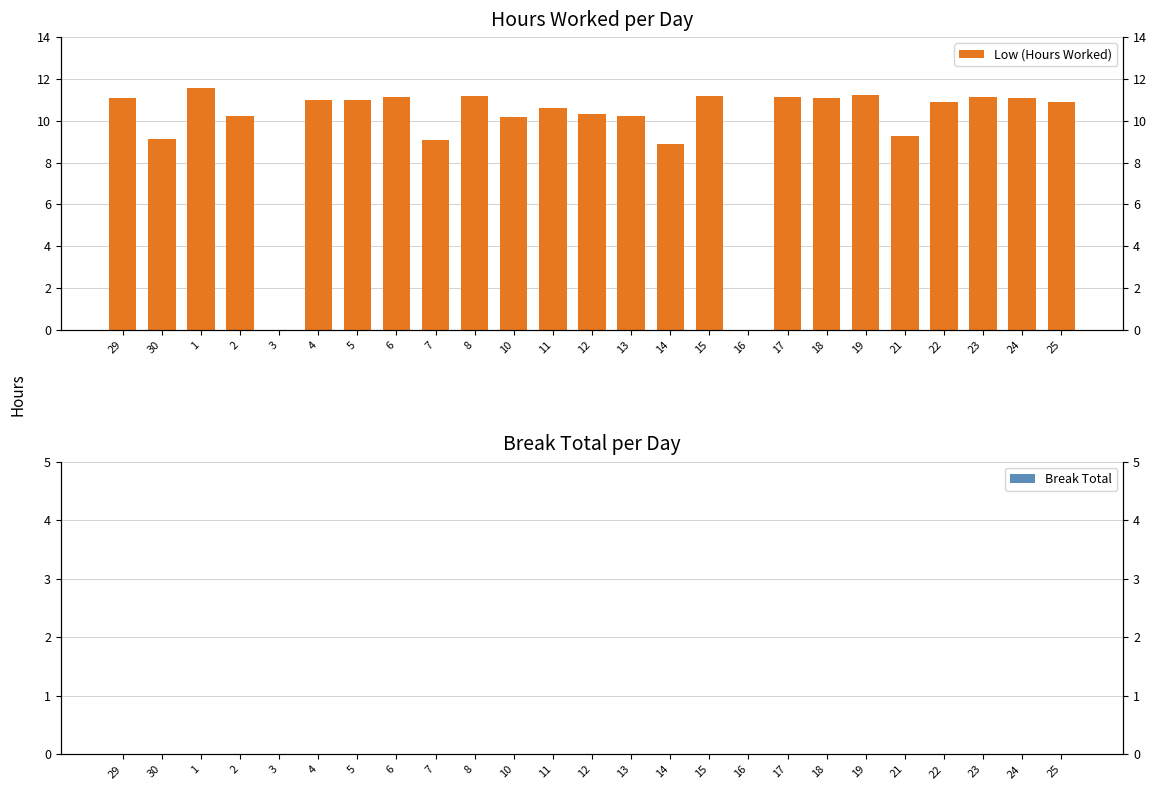

What position from the right is 24?

2